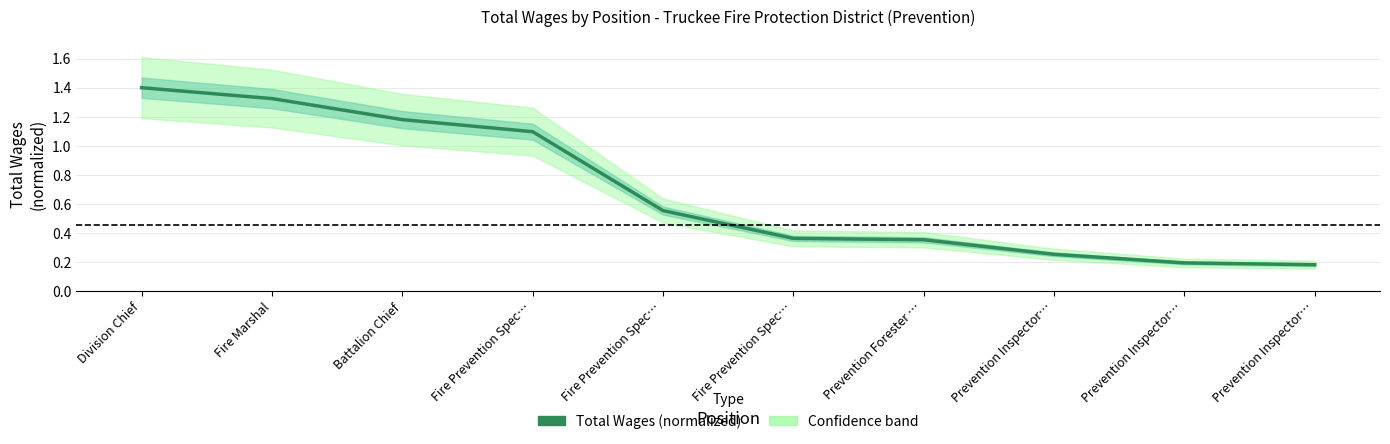

True or false: the data shows 0.3 at Prevention Inspector….

False